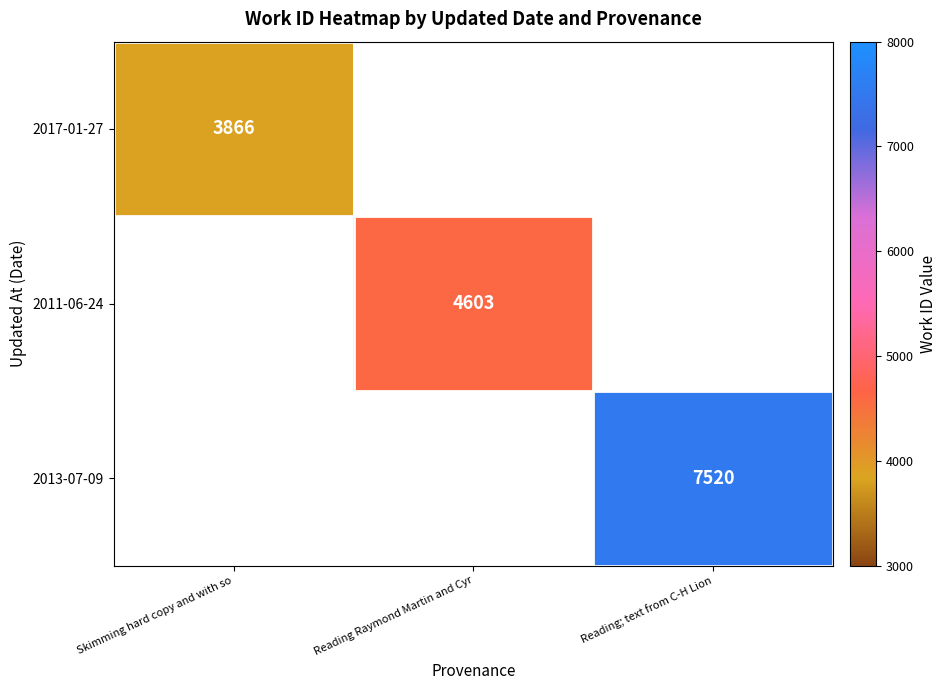

Is it true that 2017-01-27 equals 3866 at Skimming hard copy and with so?

True